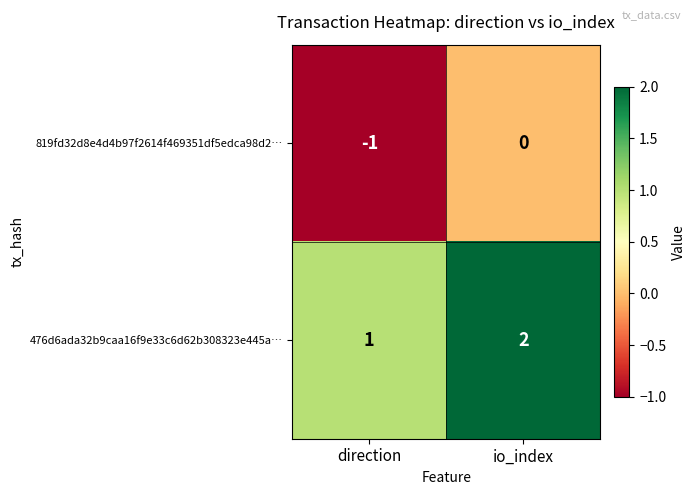

Rank the series by their maximum value, from highest to lowest.

476d6ada32b9caa16f9e33c6d62b308323e445a…, 819fd32d8e4d4b97f2614f469351df5edca98d2…